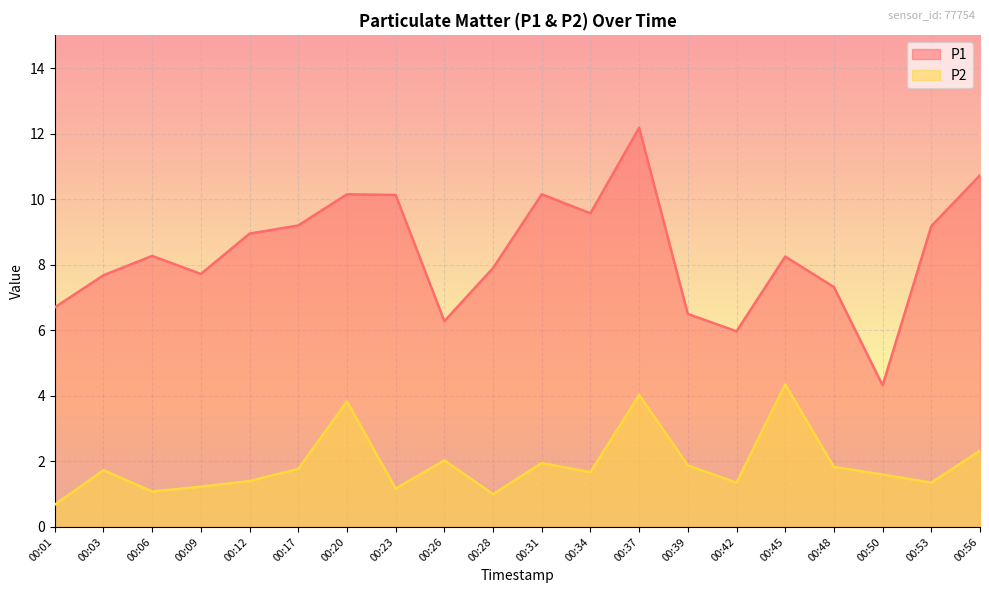

Which series has the largest range (max minus min)?

P1